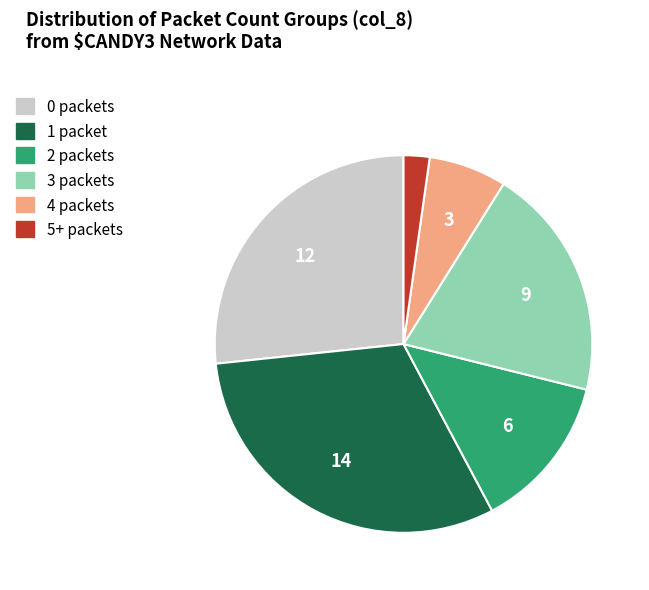

Does any single category account for the majority?

No